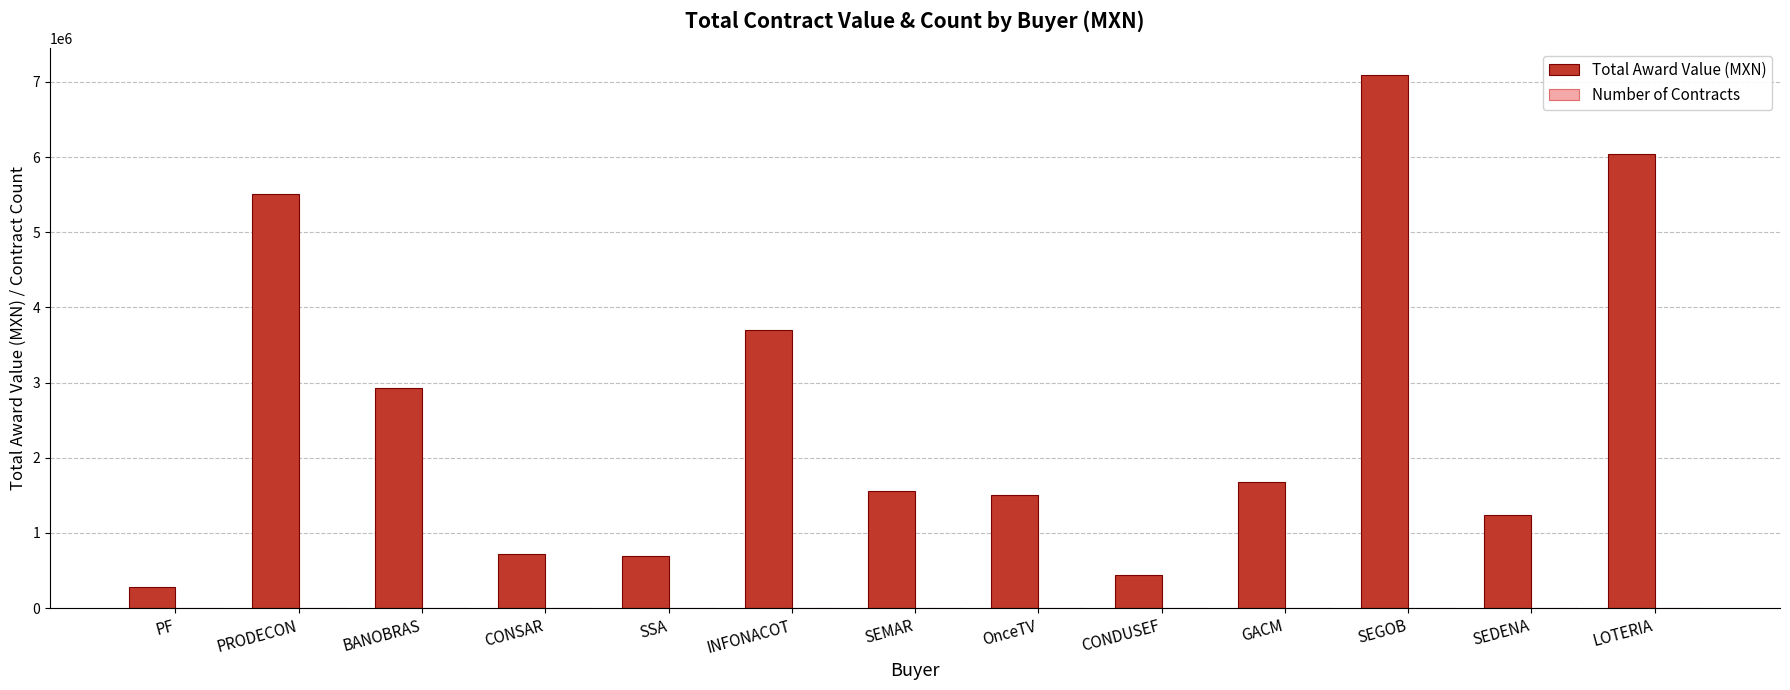

Is it true that Total Award Value (MXN) equals 2921724.1 at BANOBRAS?

True